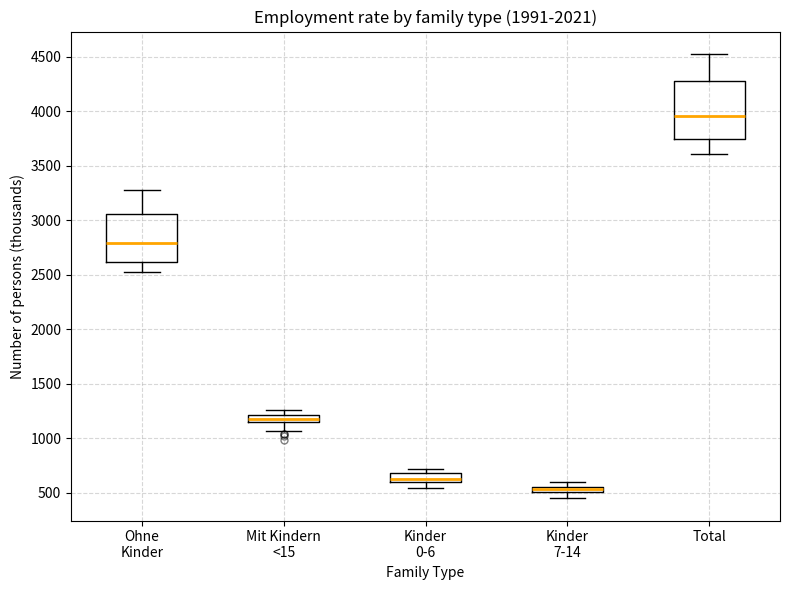

Where is the lower edge of the box for Kinder 0-6 on the y-axis? The values are not printed on the chart, so give them approximately, as read against the axis.

600